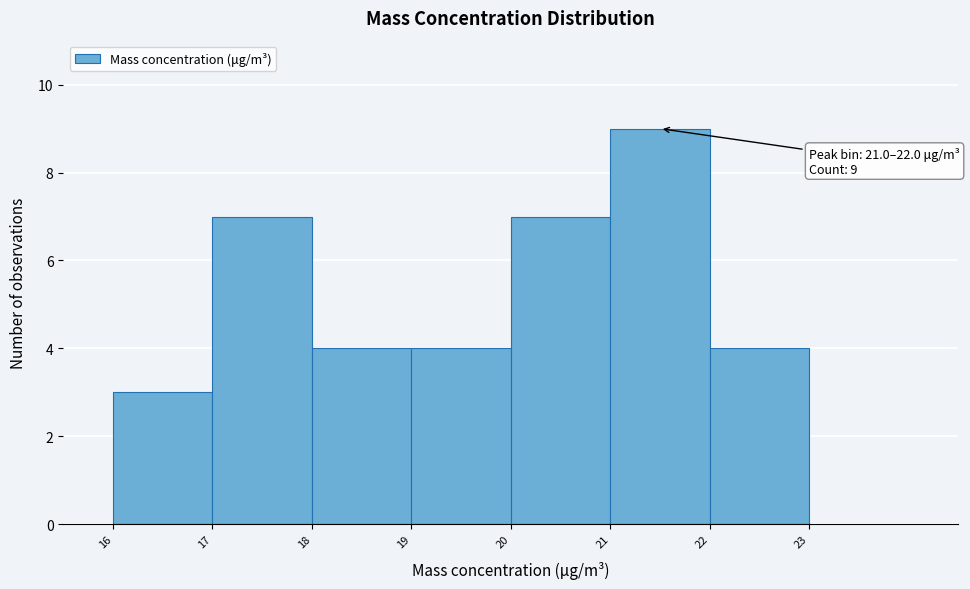

Over which range of the x-axis is the bar tallest?

21 to 22